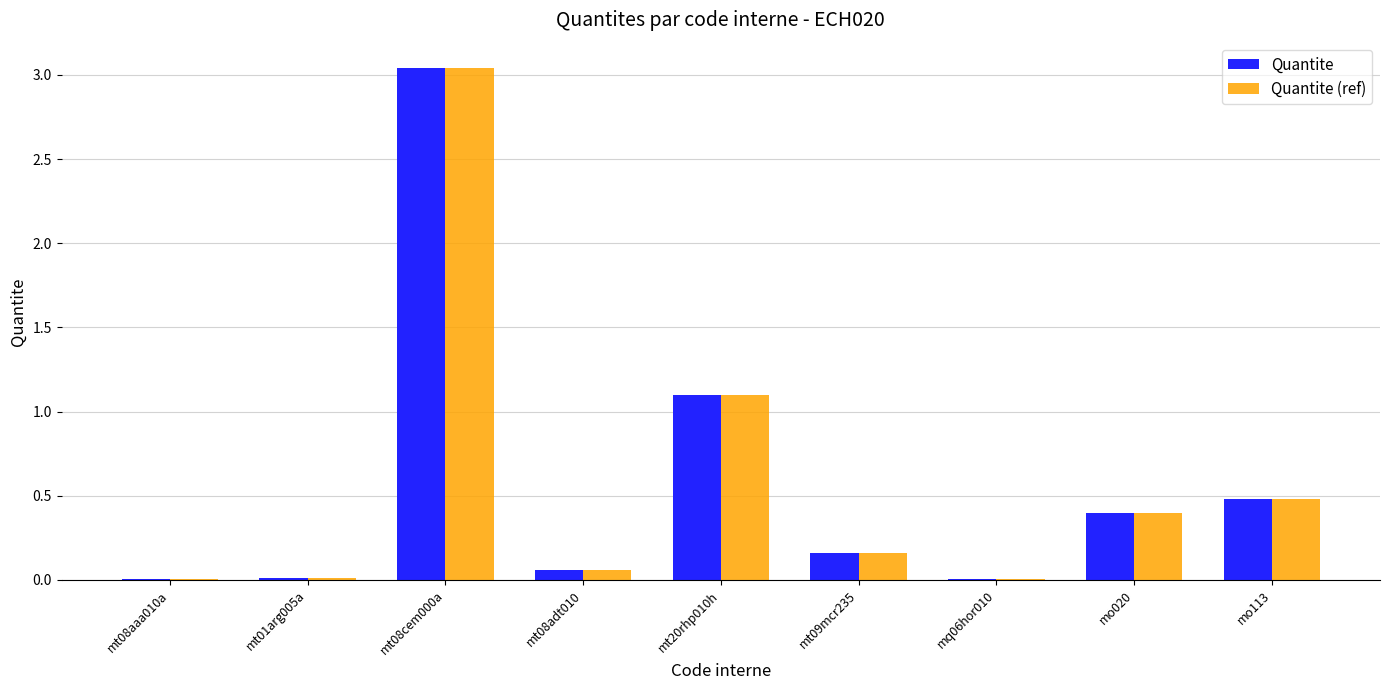

What are all the series names shown in the legend?

Quantite, Quantite (ref)